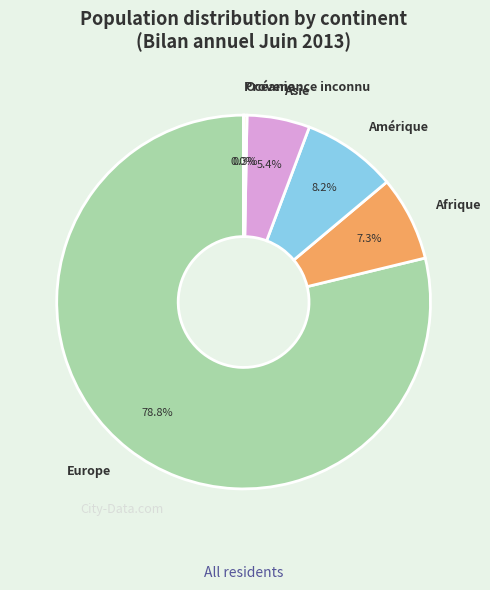

Which slice represents more than half of the pie?

Europe